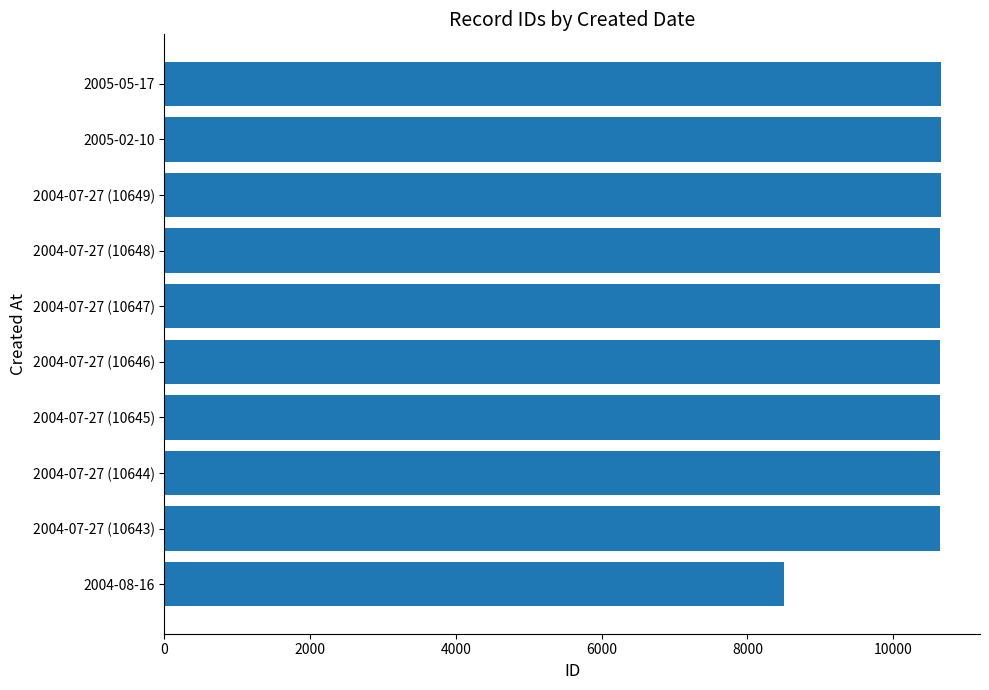

How many bars are there in total?

10